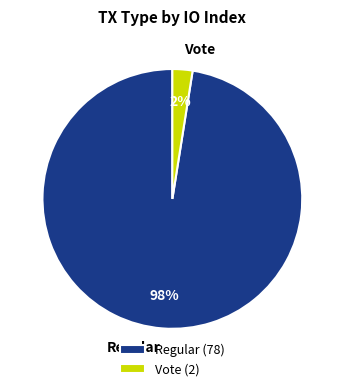

True or false: Regular accounts for 89% of the total.

False